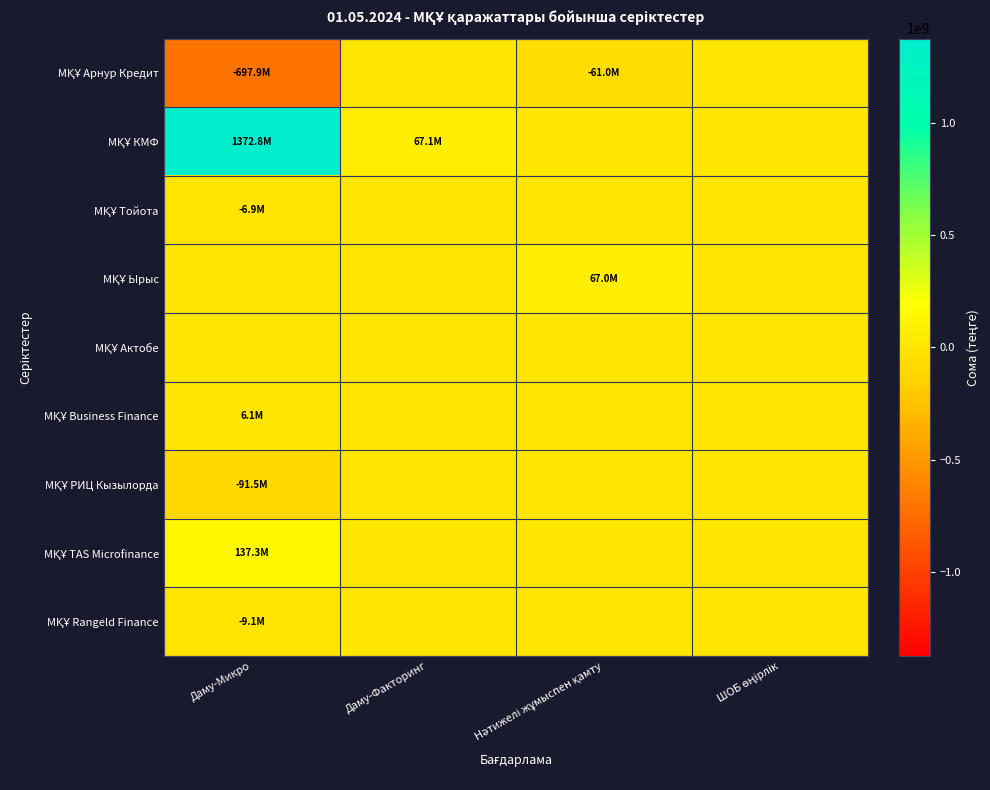

Between Даму-Факторинг and Даму-Микро, which is larger?

Даму-Факторинг